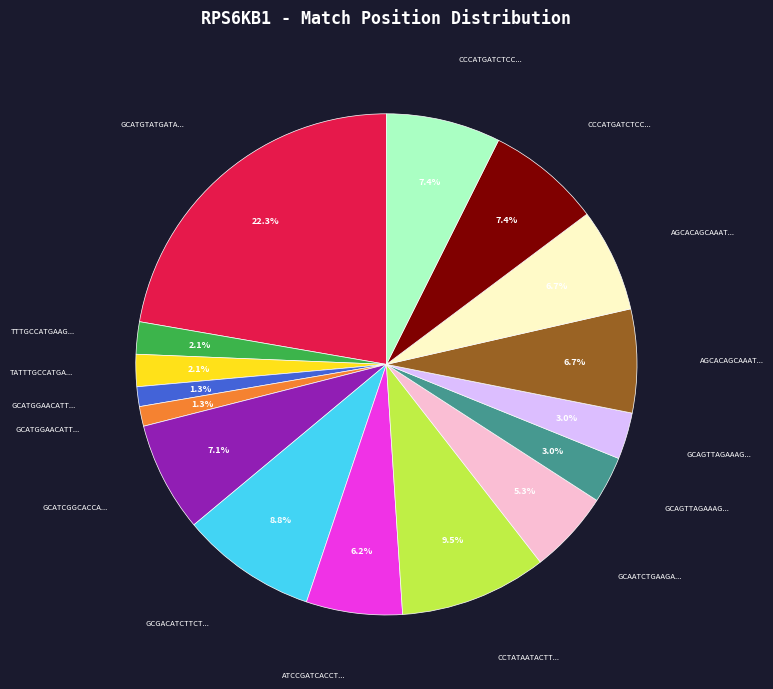

Is there any slice that represents more than half of the pie?

No